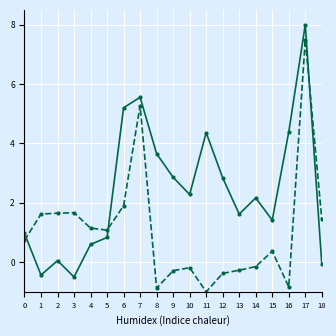

At which category is the sum across all series the highest?

17